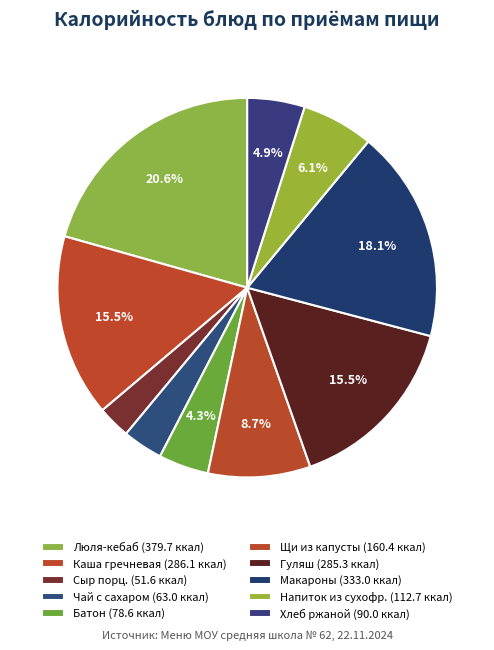

How many segments does this pie chart have?

10